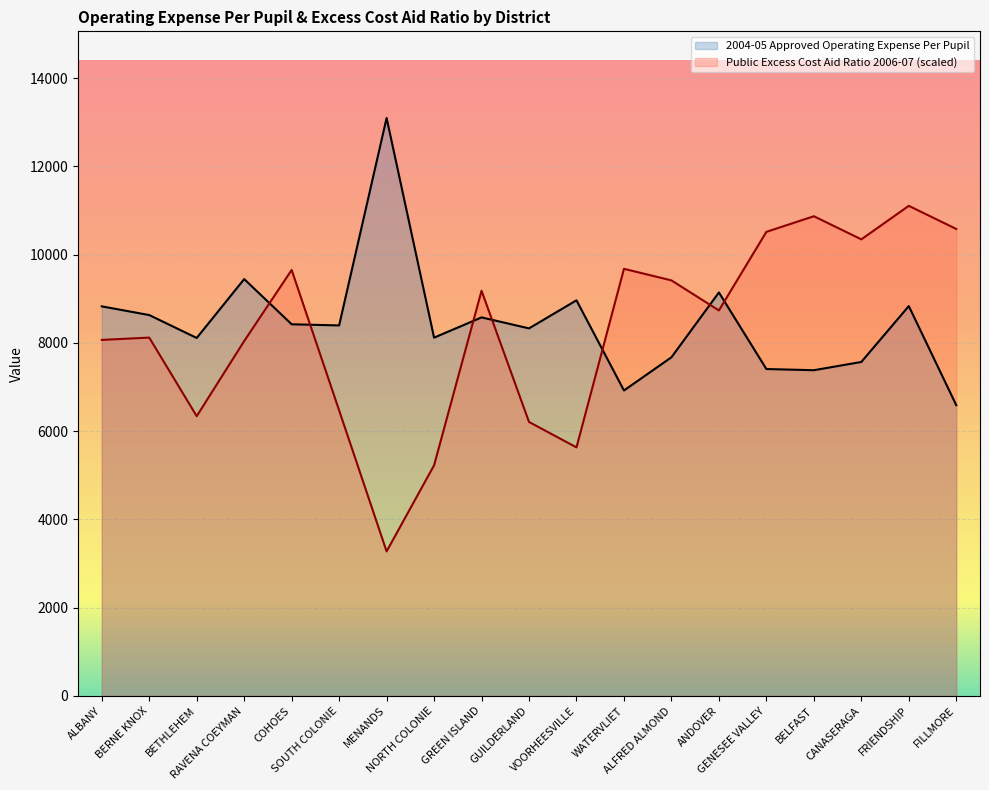

Does the chart display data point markers on the line(s)?

No